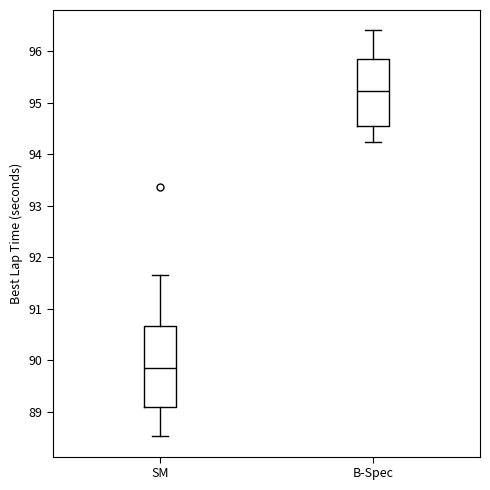

Reading left to right, read every box against the y-axis: the position of its median line, the range the box covers, and the ends of its whiskers. The values are not printed on the chart, so give them approximately, as read against the axis.

SM: median 89.9, box 89.1 to 90.7, whiskers 88.5 to 91.7
B-Spec: median 95.2, box 94.6 to 95.8, whiskers 94.2 to 96.4